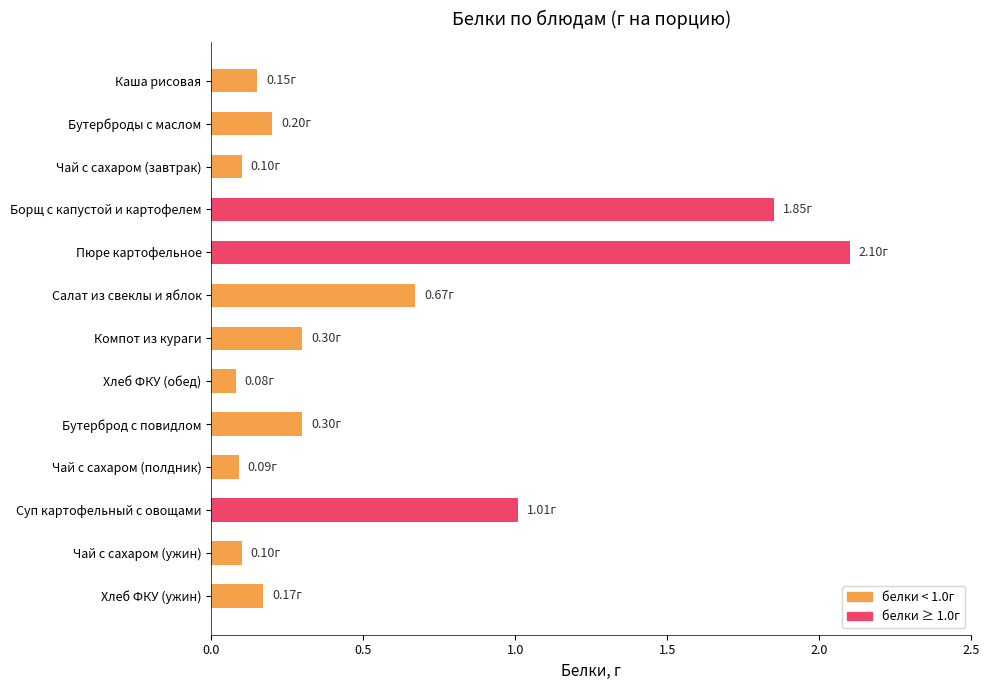

What is the label of the 13th bar from the top?

Хлеб ФКУ (ужин)